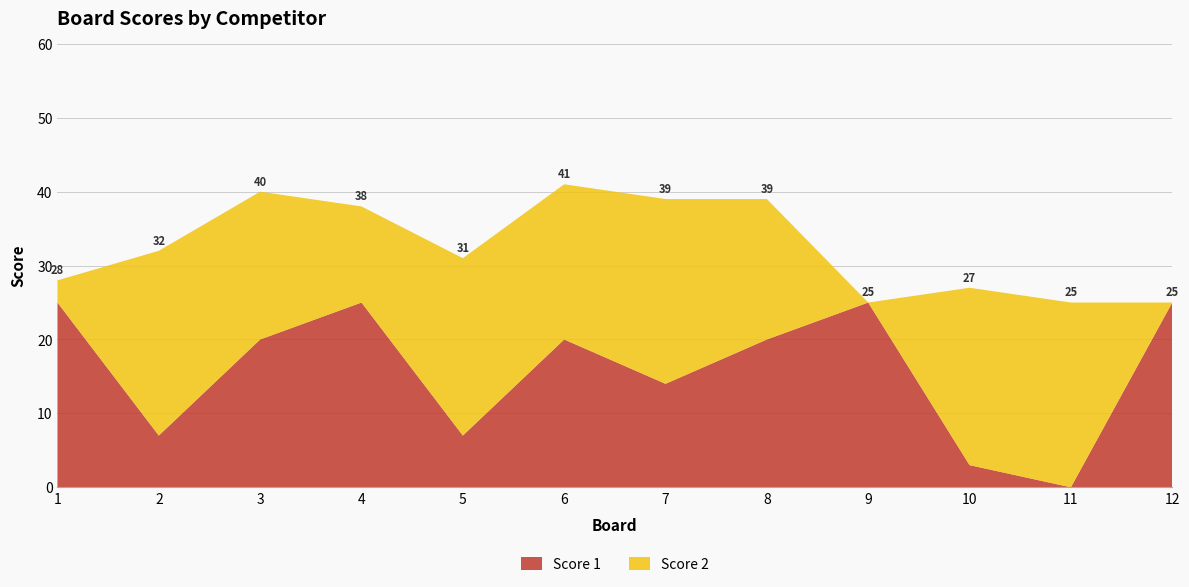

Reading right to left, transcribe all the data shown in this chart.

Score 1: 12=25	11=0	10=3	9=25	8=20	7=14	6=20	5=7	4=25	3=20	2=7	1=25
Score 2: 12=0	11=25	10=24	9=0	8=19	7=25	6=21	5=24	4=13	3=20	2=25	1=3